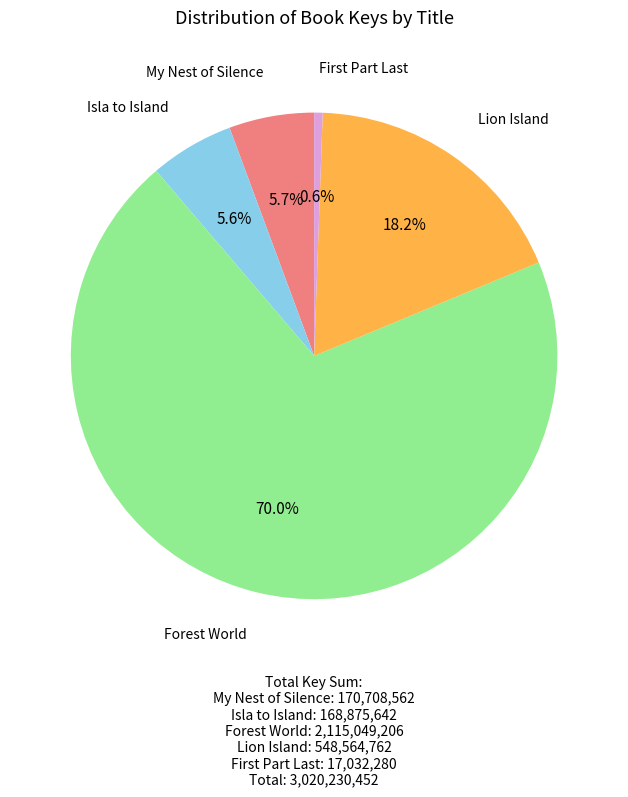

Do Isla to Island and Forest World together represent more than half of the pie?

Yes